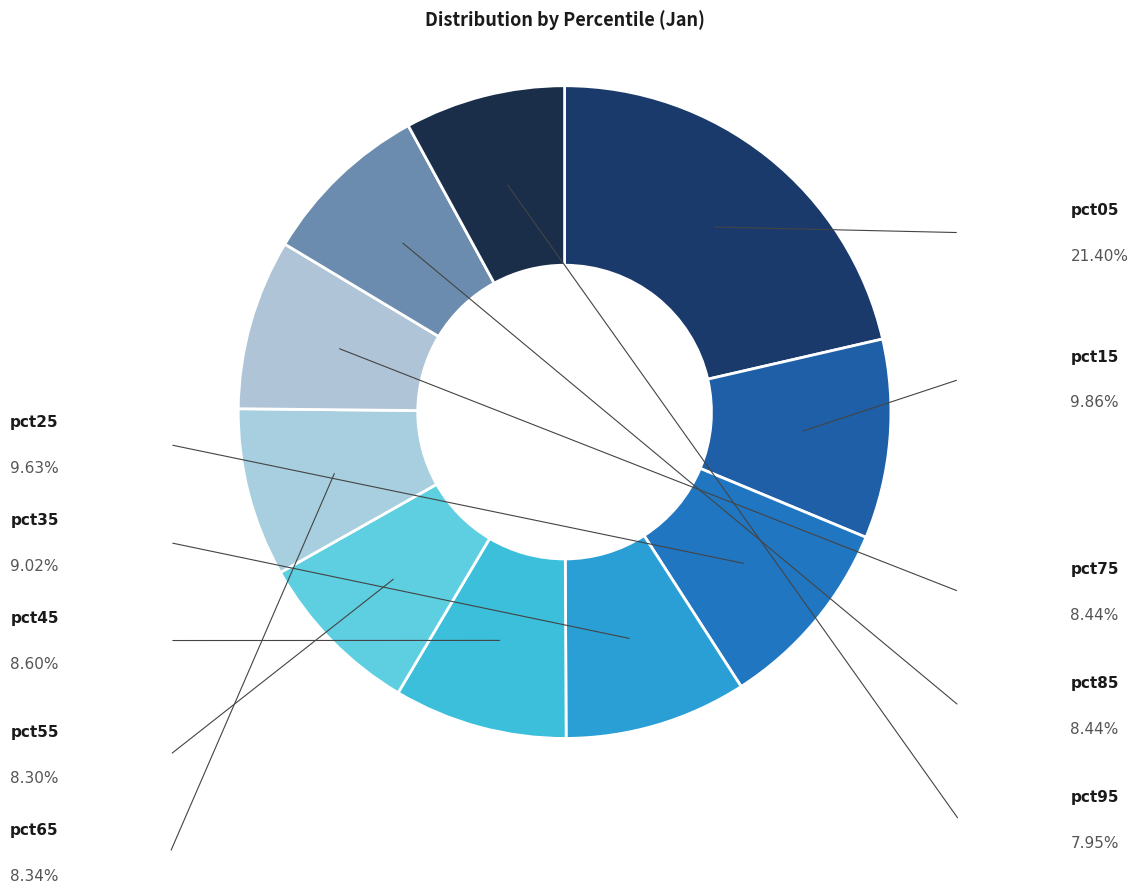

To the nearest percent, what is the average slice percentage?

10%